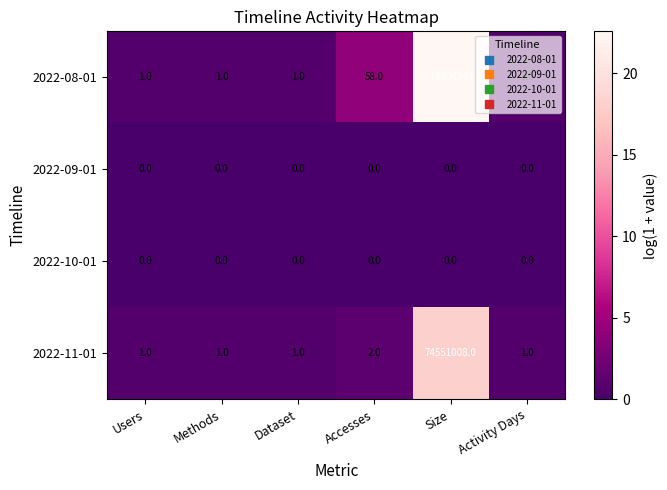

How many distinct data groups are displayed?

4